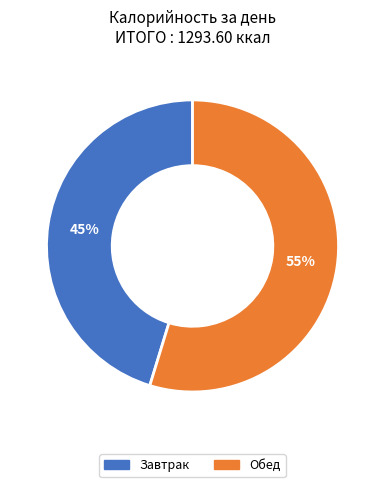

Is it true that Обед is 45% of the pie?

False